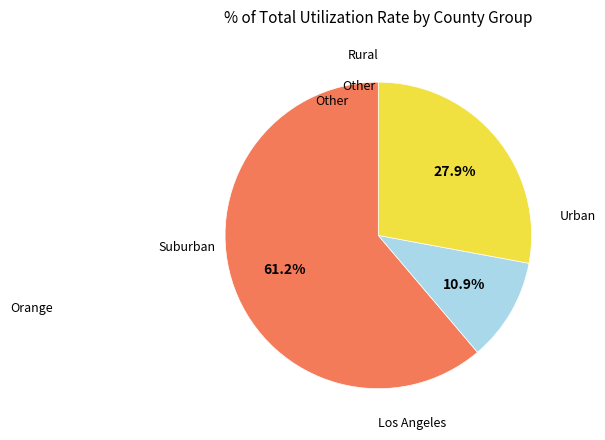

Is there any slice that represents more than half of the pie?

Yes